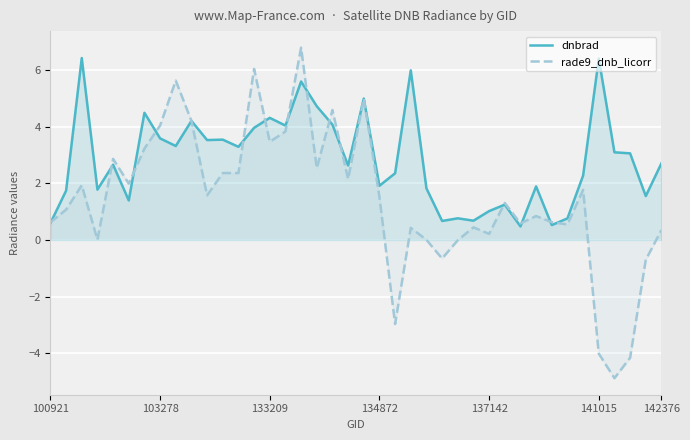

What is the minimum value for dnbrad?

0.5